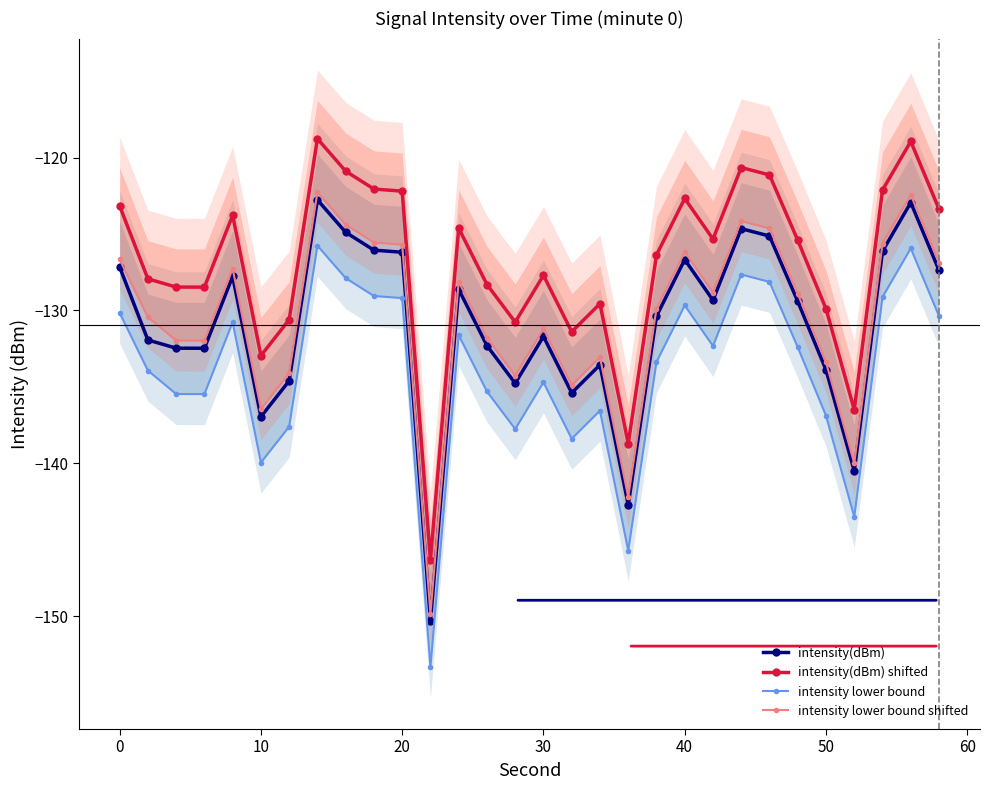

True or false: intensity(dBm) has a value of -127.2 at 0.

True